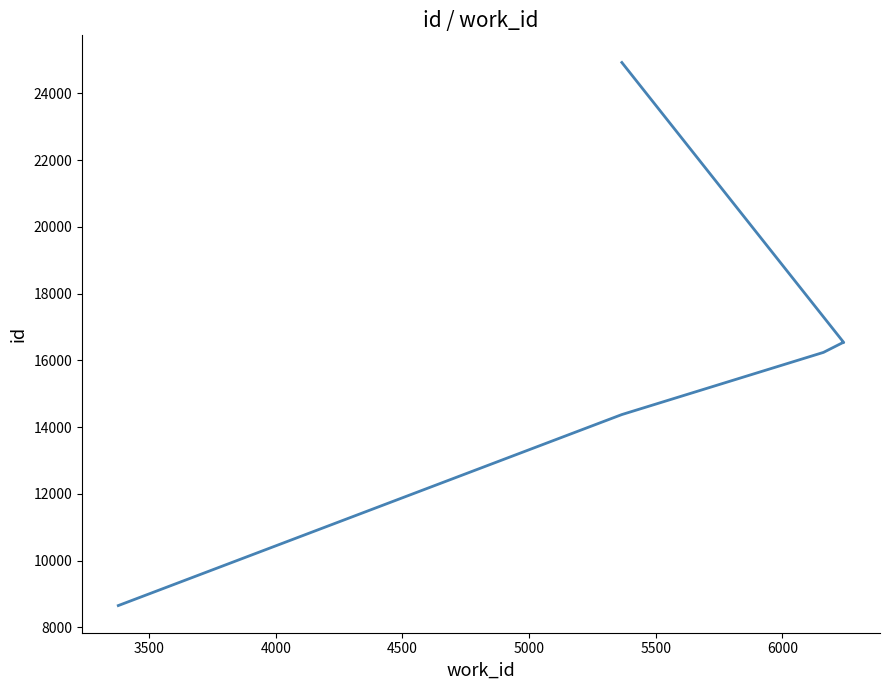

True or false: the data shows 10254 at 6000.

False